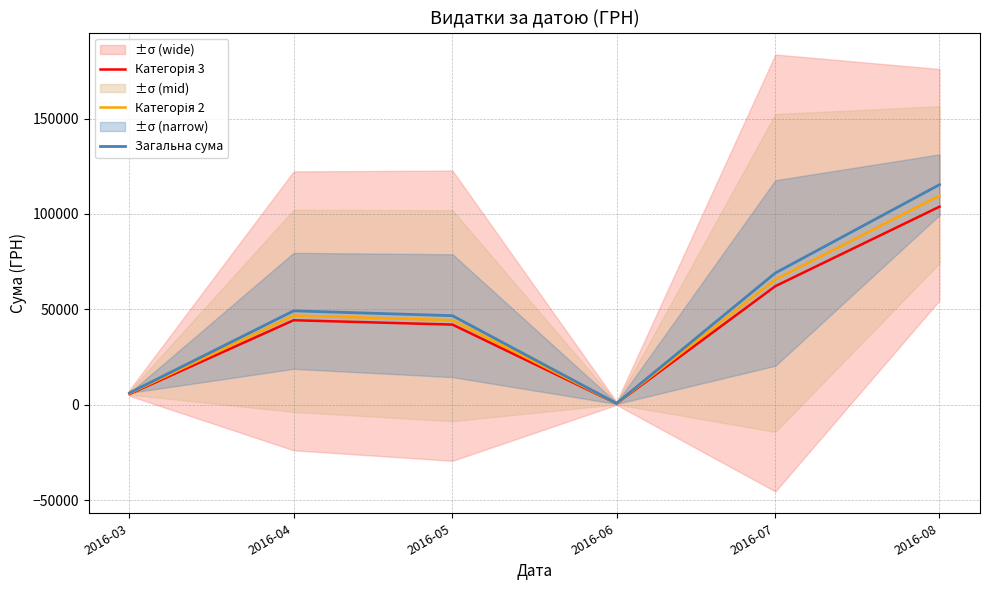

List the labels in order of Загальна сума value, largest first.

2016-08, 2016-07, 2016-04, 2016-05, 2016-03, 2016-06